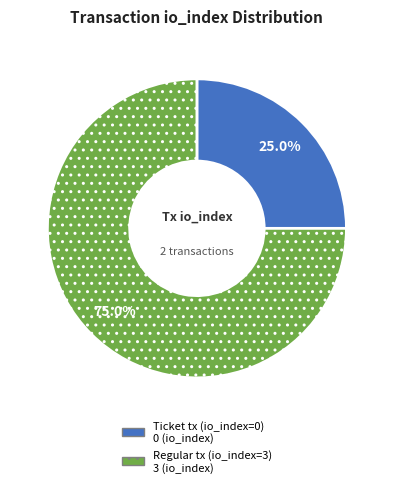

What percentage is NOT represented by Ticket tx (io_index=0)?

75.0%